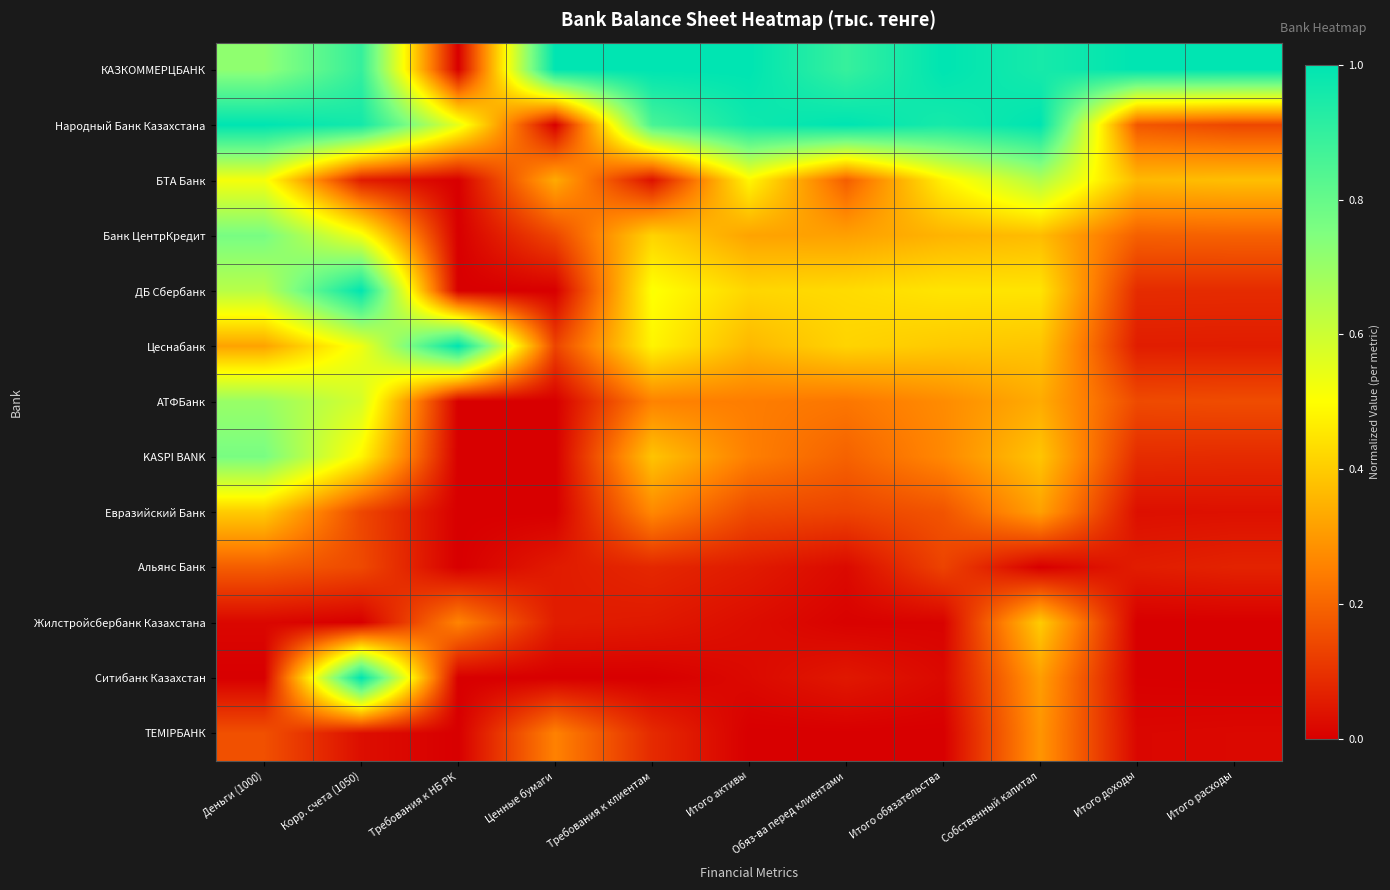

Rank the series by their maximum value, from highest to lowest.

КАЗКОММЕРЦБАНК, Народный Банк Казахстана, Цеснабанк, Ситибанк Казахстан, ДБ Сбербанк, Банк ЦентрКредит, KASPI BANK, АТФБанк, БТА Банк, Жилстройсбербанк Казахстана, Евразийский Банк, ТЕМIРБАНК, Альянс Банк